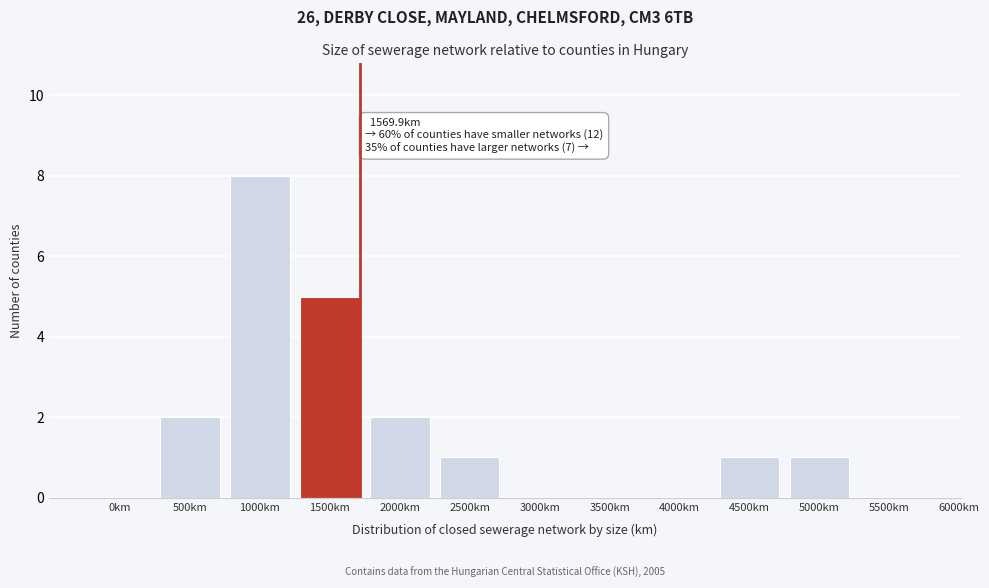

Reading right to left, what are all the values shown in this chart?

5500km=0	5000km=1	4500km=1	4000km=0	3500km=0	3000km=0	2500km=1	2000km=2	1500km=5	1000km=8	500km=2	0km=0